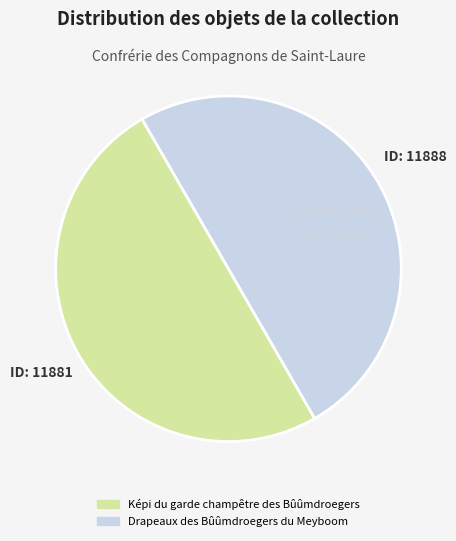

How many segments does this pie chart have?

2